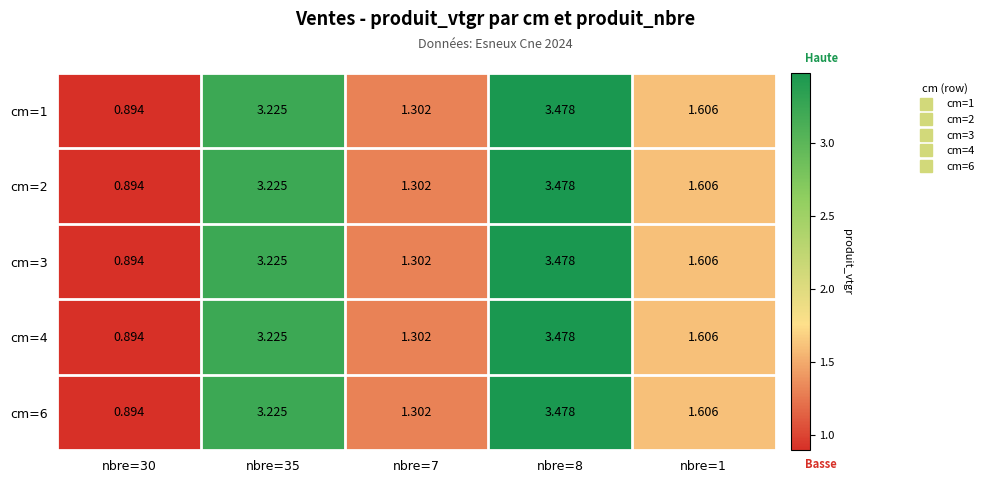

Is the value of cm=4 at nbre=35 greater than the value of cm=6 at nbre=1?

Yes